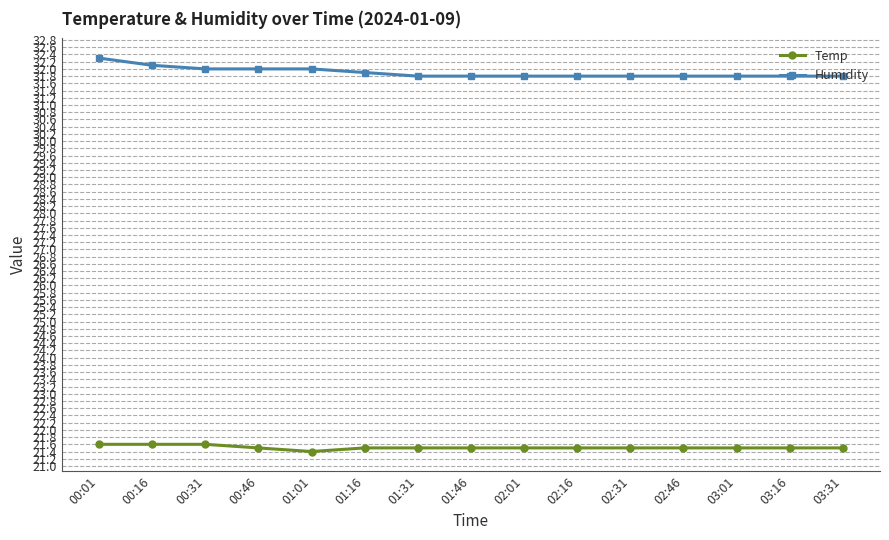

How many Temp values are between 21 and 22?

15